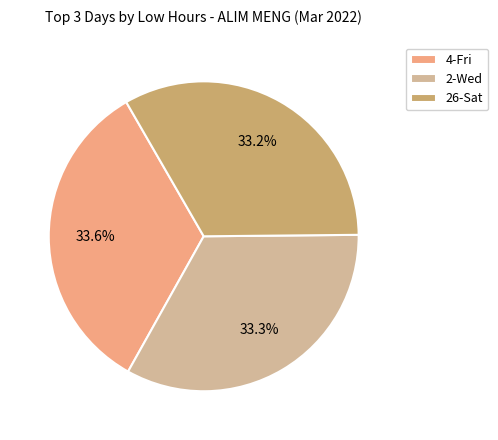

Combined, what portion of the pie is 26-Sat and 4-Fri?

66.7%